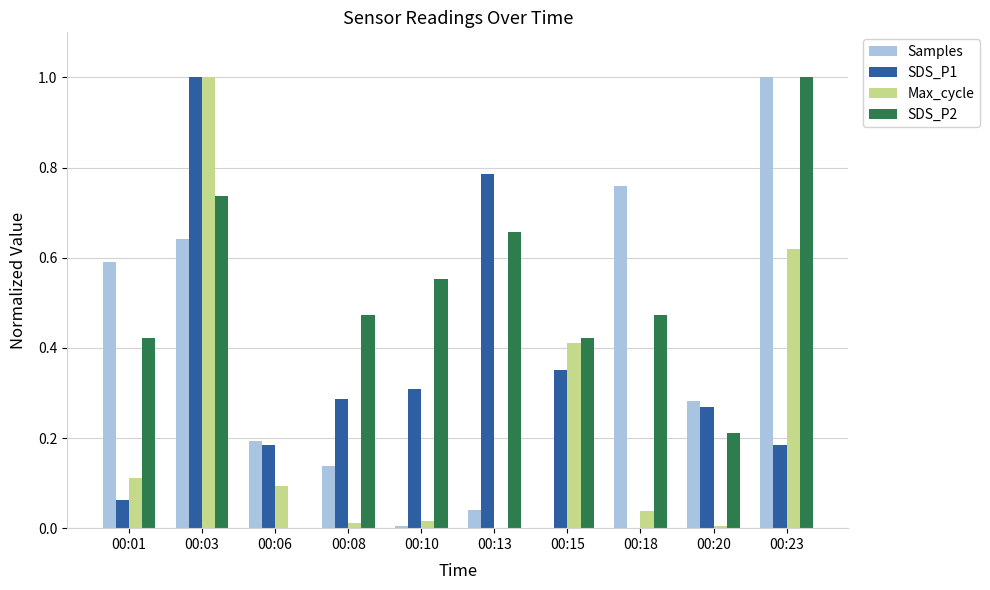

Between 00:01 and 00:18, which series saw the biggest shift?

Samples